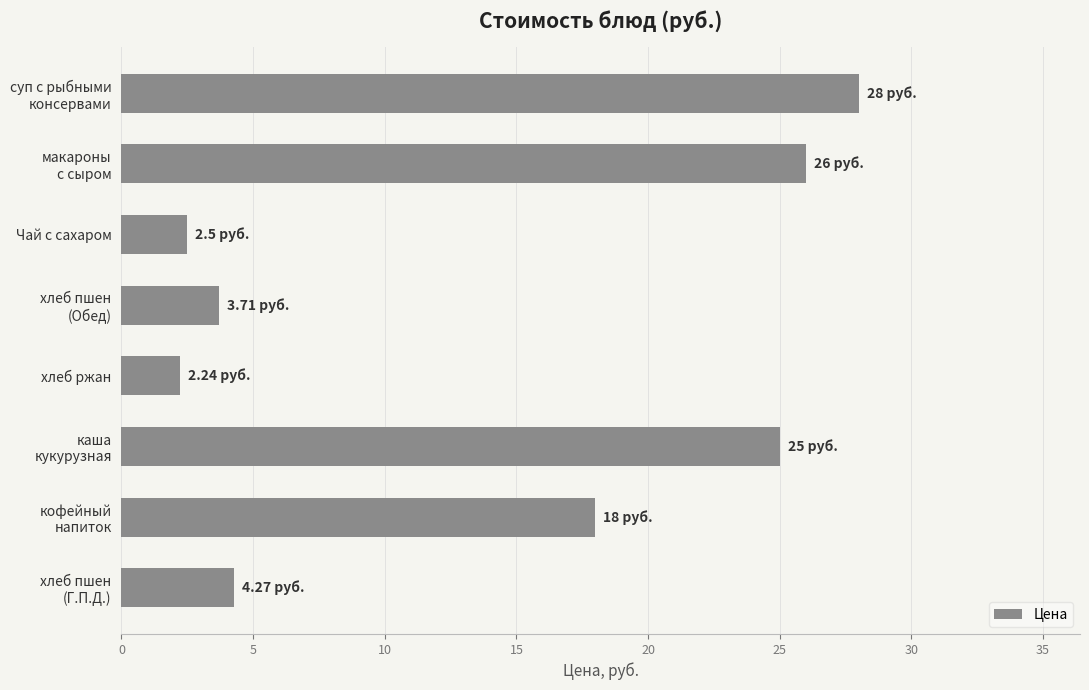

What is the average value?

13.7